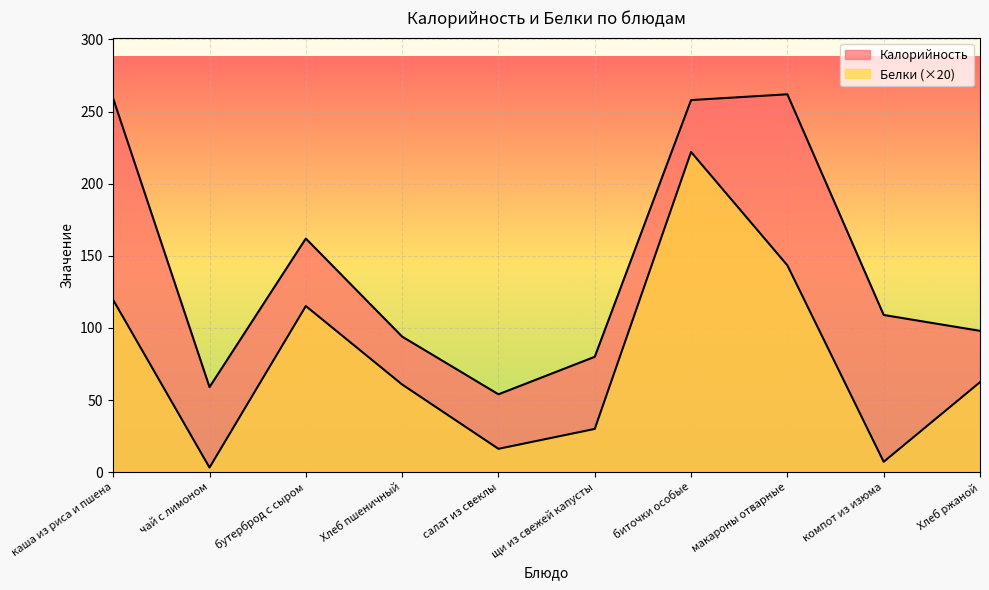

Reading left to right, list all the values displayed in this chart.

Калорийность: 259.0	59.0	162.0	94.0	54.0	80.0	258.0	262.0	109.0	98.0
Белки: 119.4	3.2	115.2	60.8	16.2	30.0	222.0	143.4	7.2	62.4